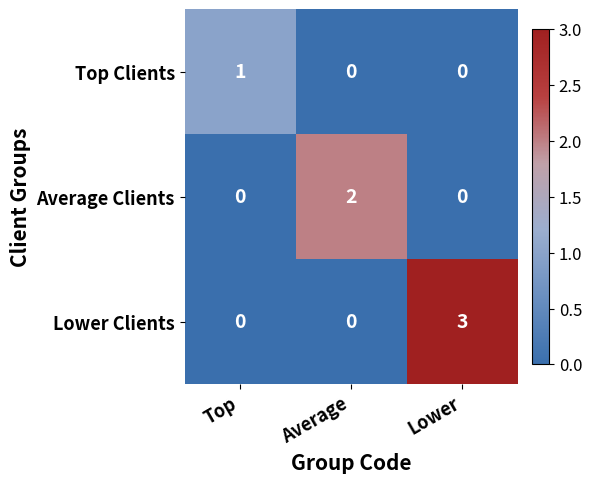

What is the spread (max minus min) of values at Lower?

3